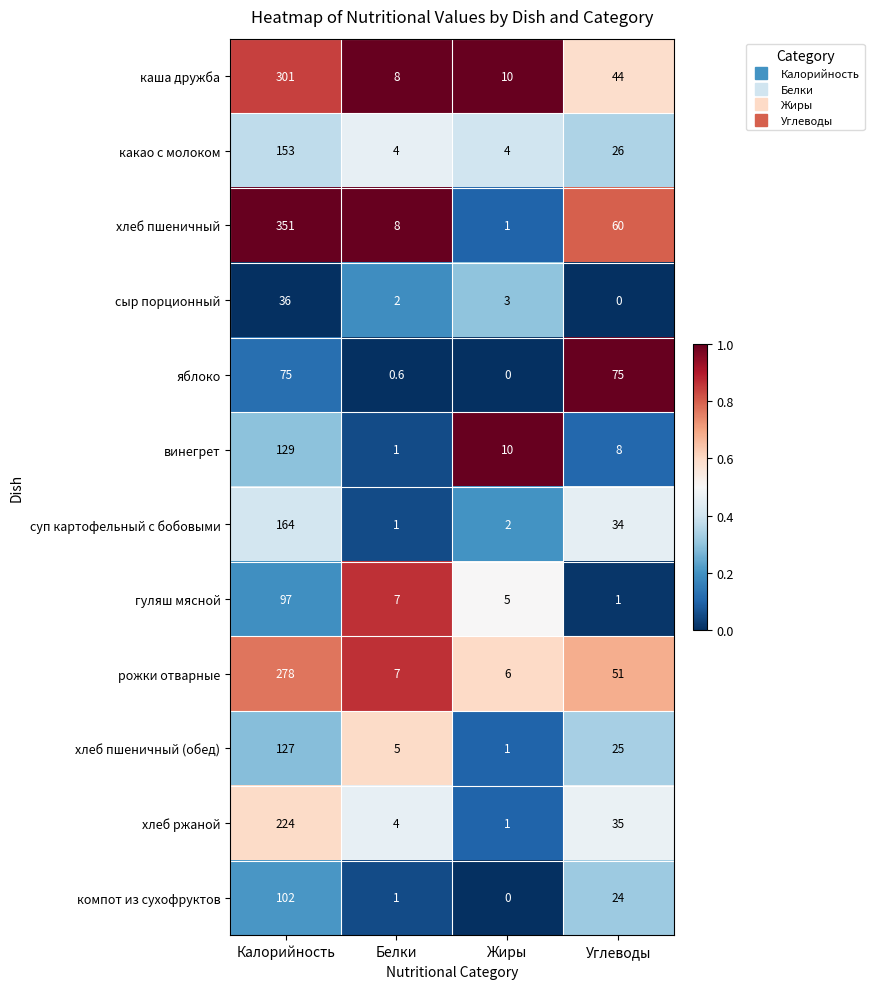

Which category has the lowest value in the винегрет series?

Белки